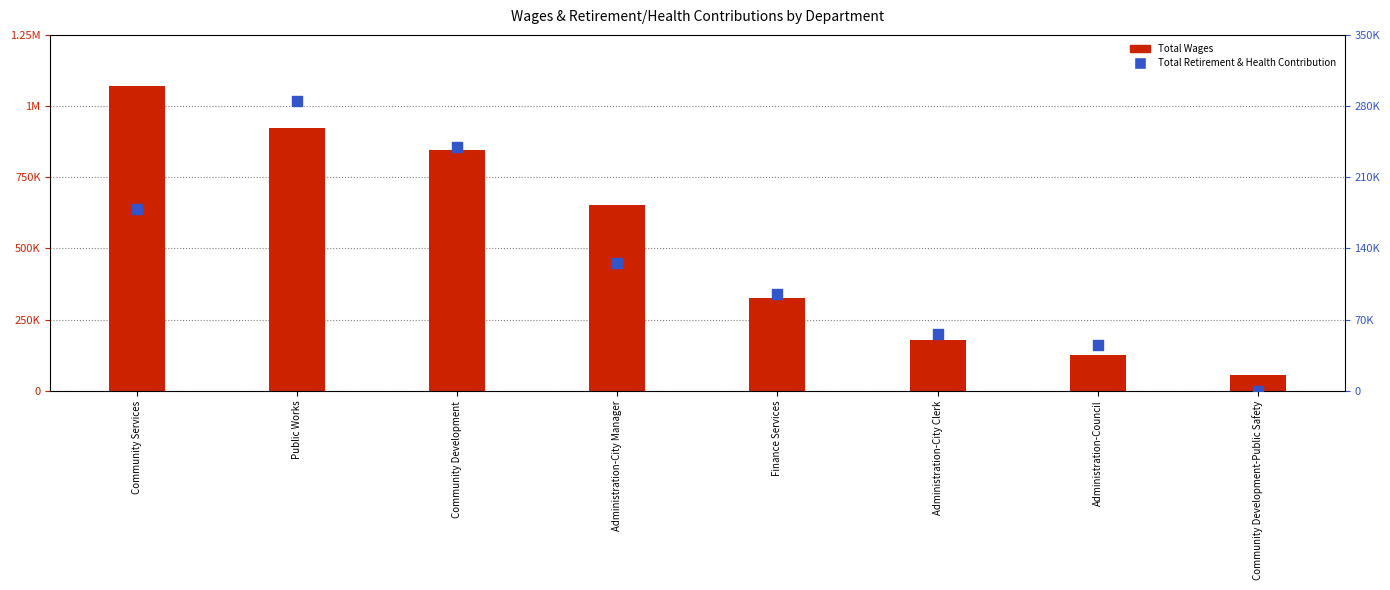

Which series reaches the minimum Y coordinate?

Total Retirement & Health Contribution